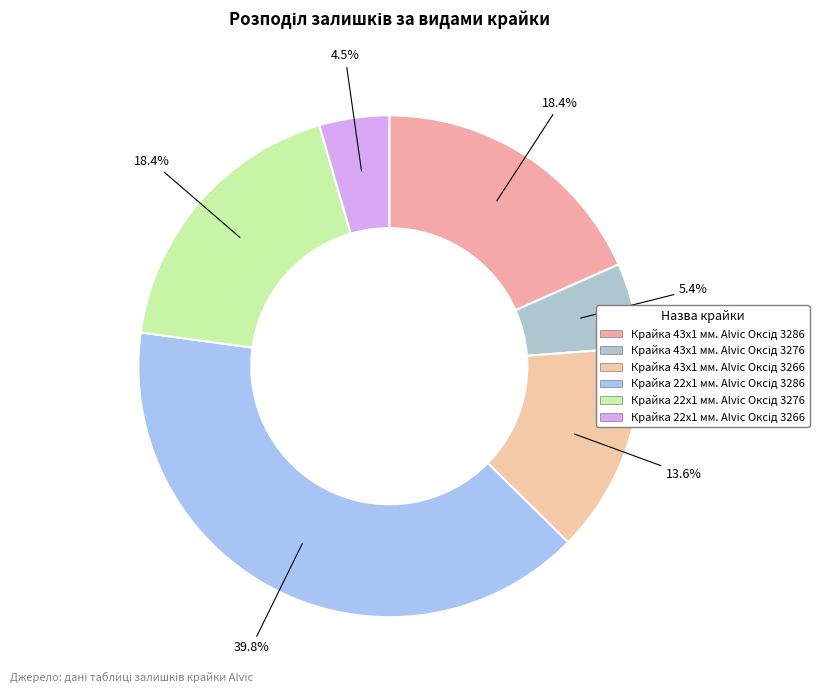

To the nearest percent, what is the difference between the largest and smallest slice percentages?

35%